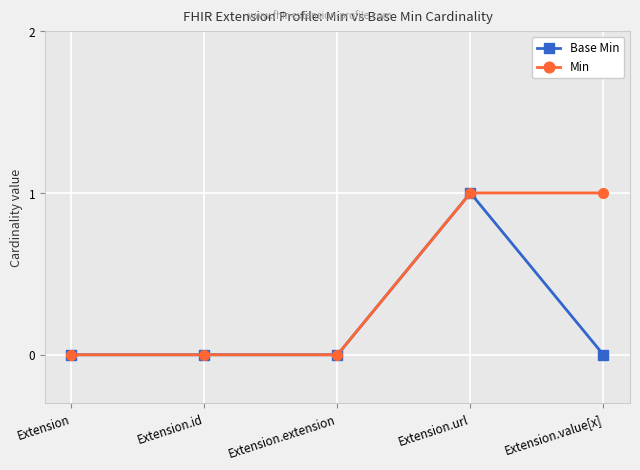

At which category is the sum across all series the highest?

Extension.url